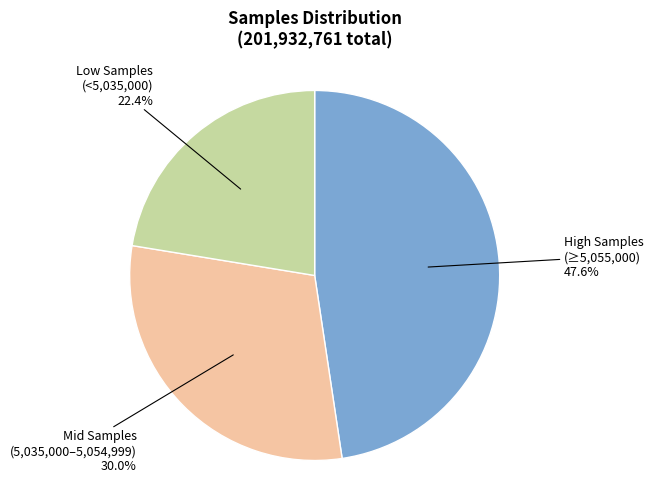

Count the number of slices in the pie.

3